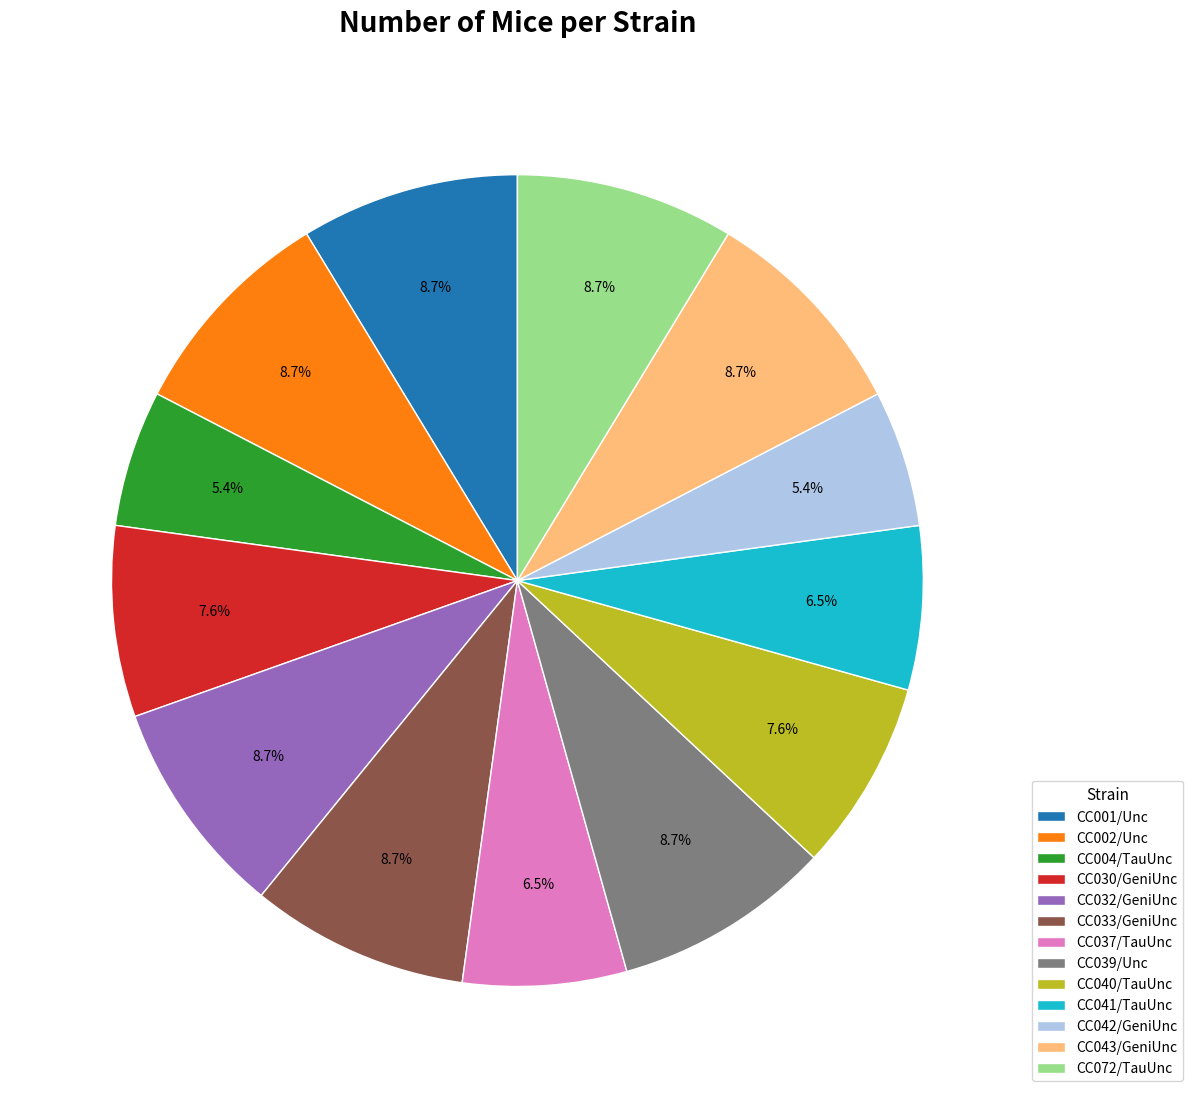

How much of the chart is everything except CC043/GeniUnc?

91.3%